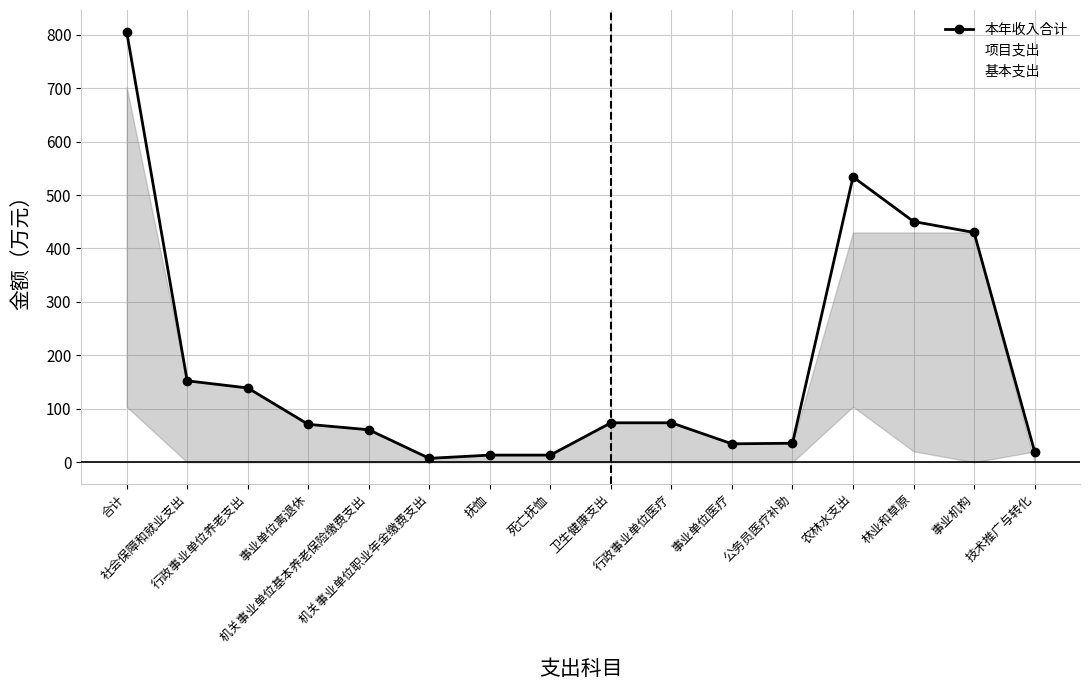

True or false: 基本支出 has a value of 23.5 at 抚恤.

False